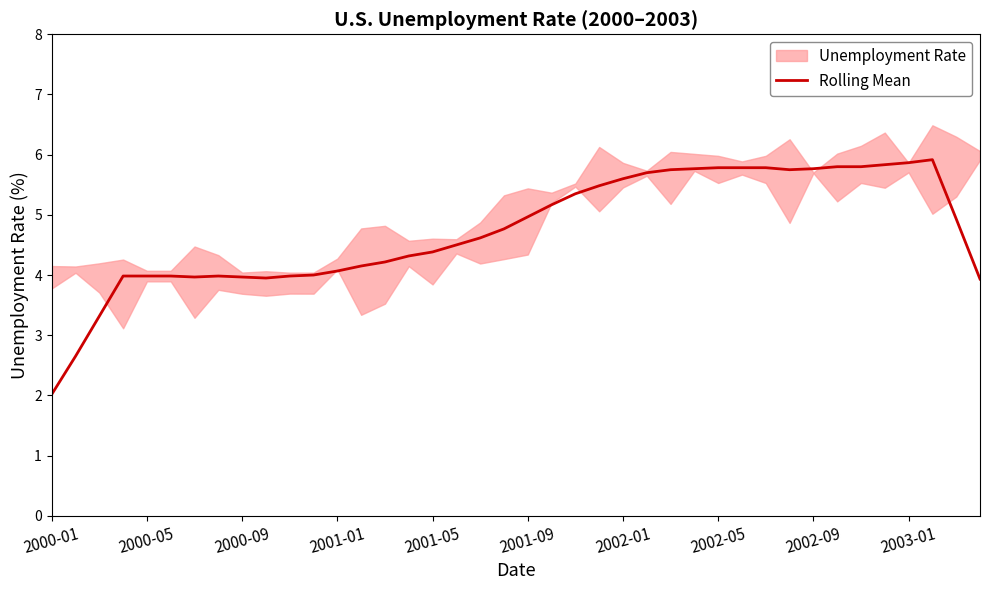

How many categories are shown in the chart?

40